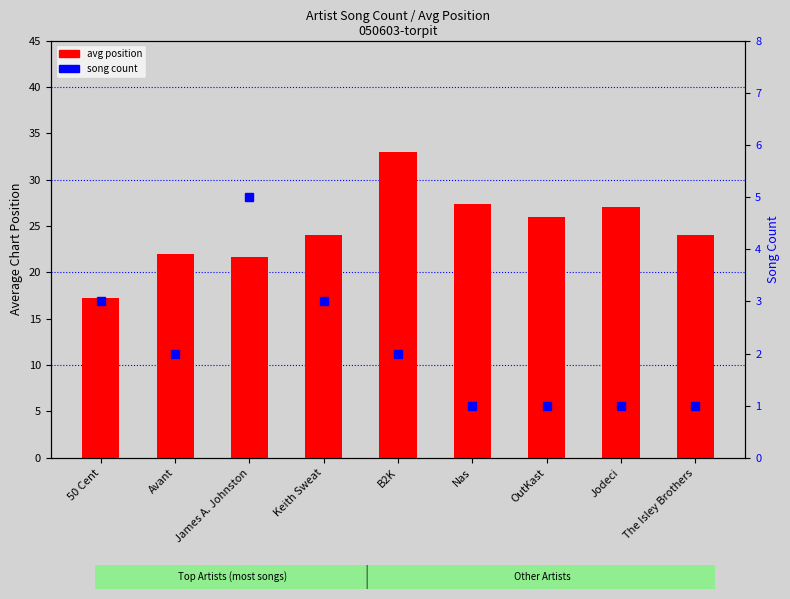

Rank the series by their maximum value, from highest to lowest.

avg position, song count